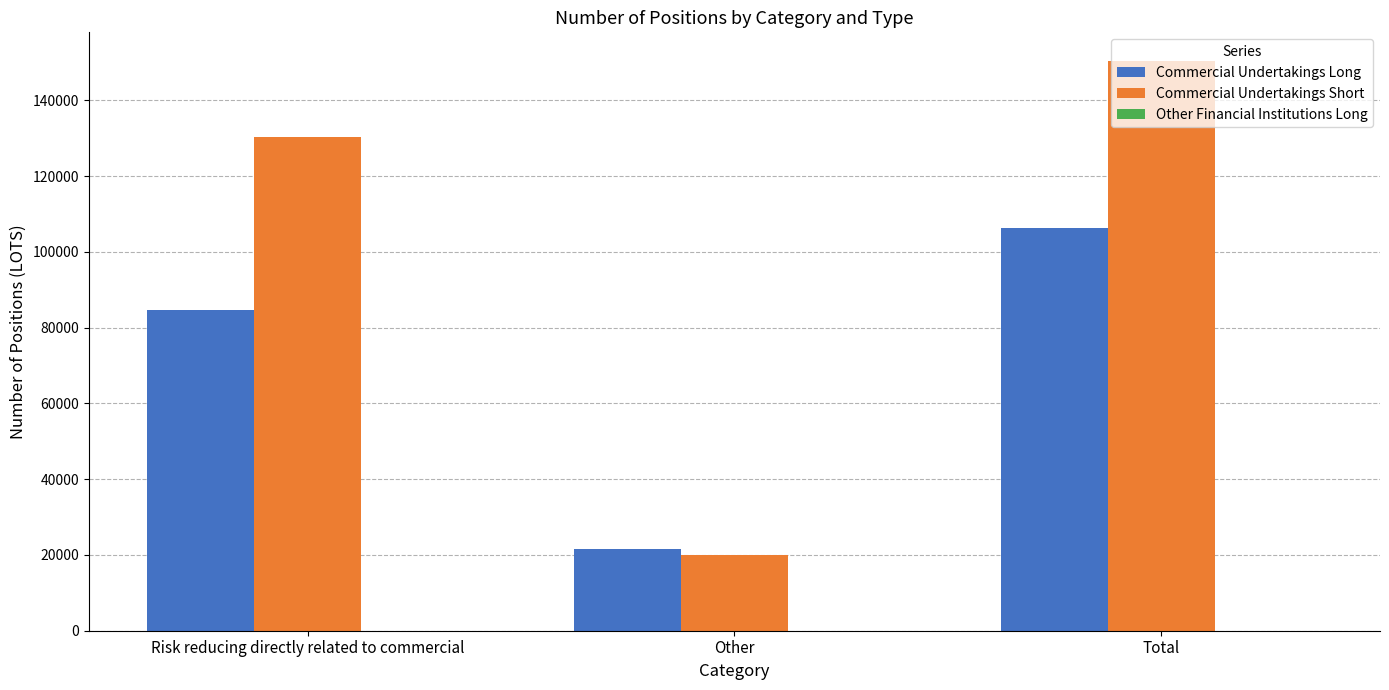

What is the label of the 3rd bar from the left?

Total